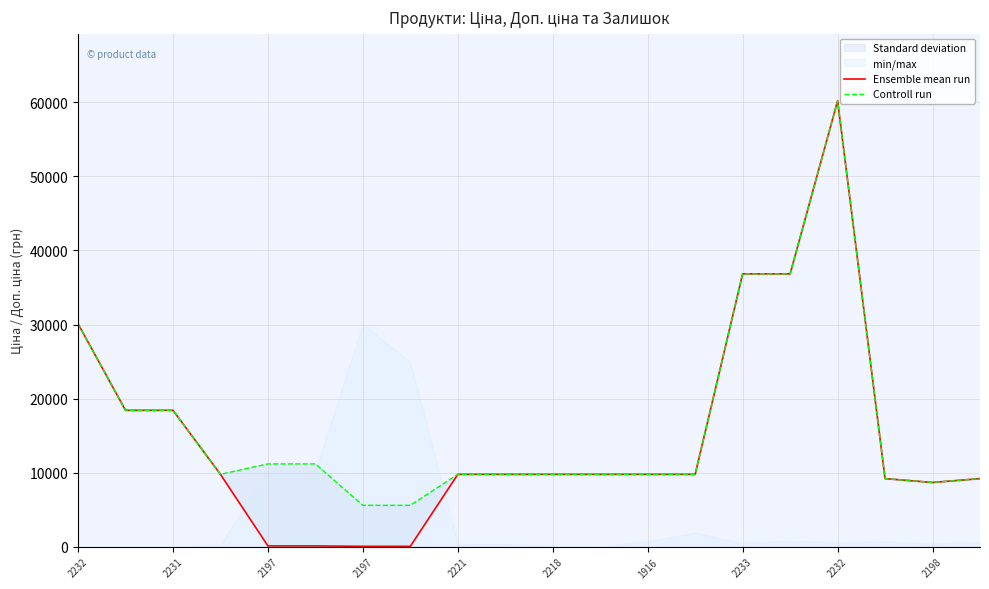

What is the minimum value shown in the chart?

55.9